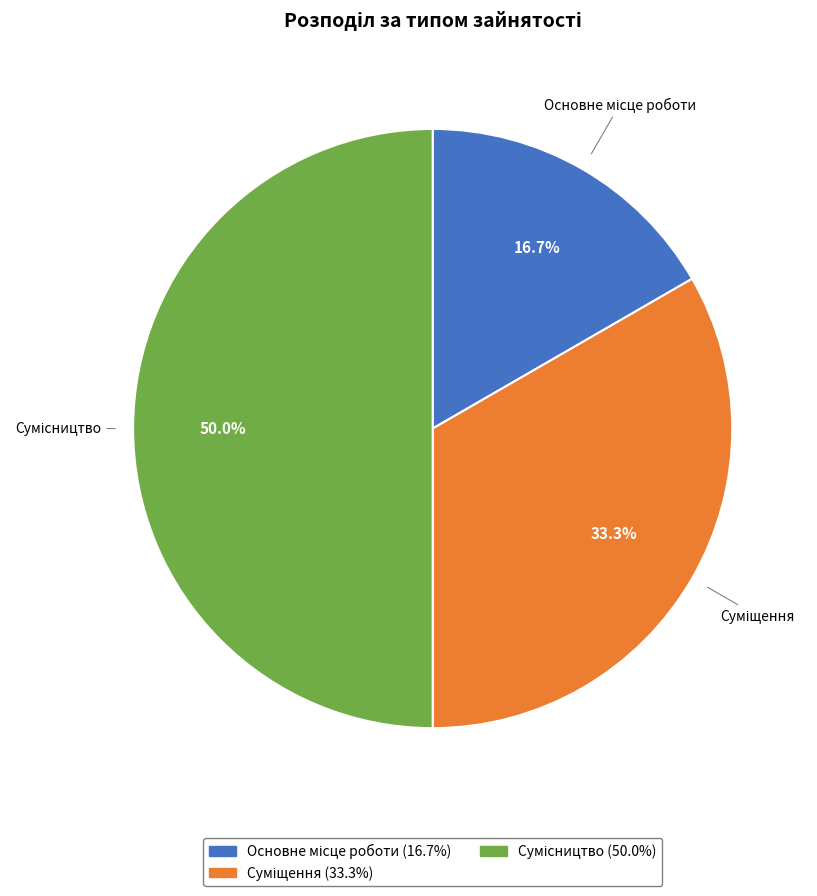

Count the number of slices in the pie.

3